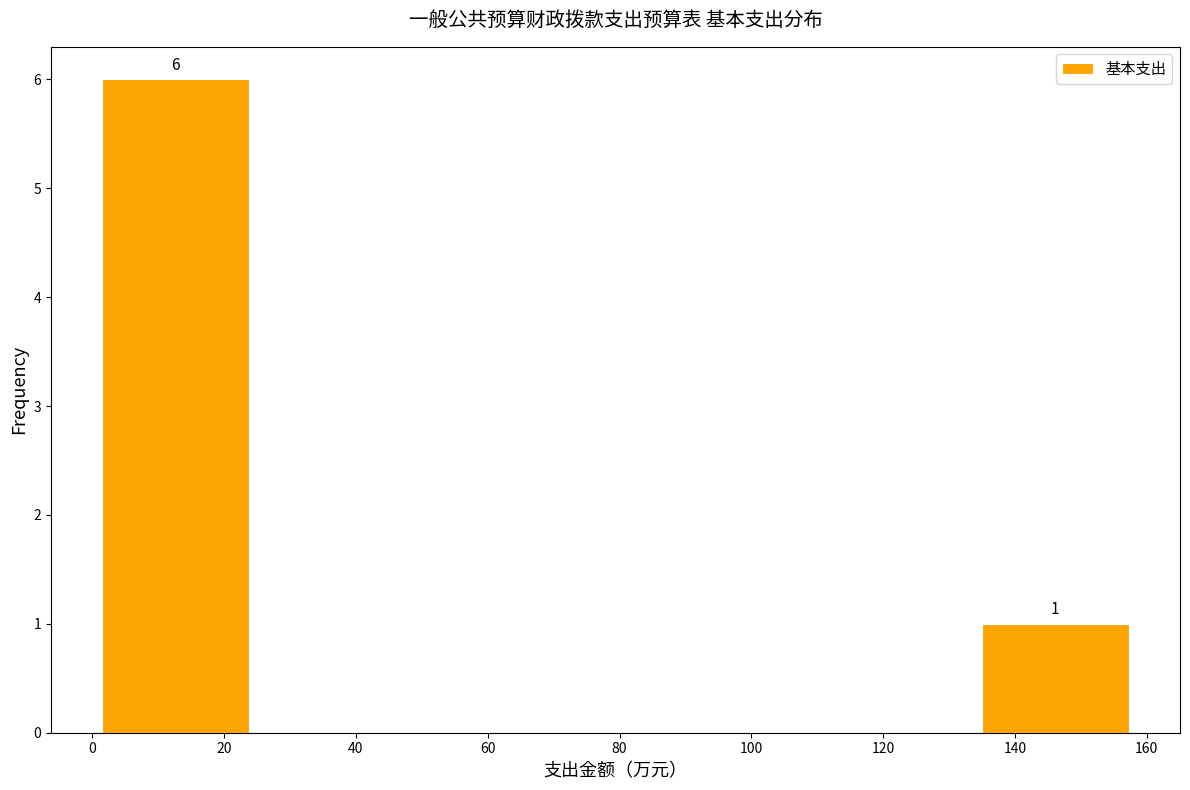

Over which range of the x-axis is the bar tallest?

2 to 24